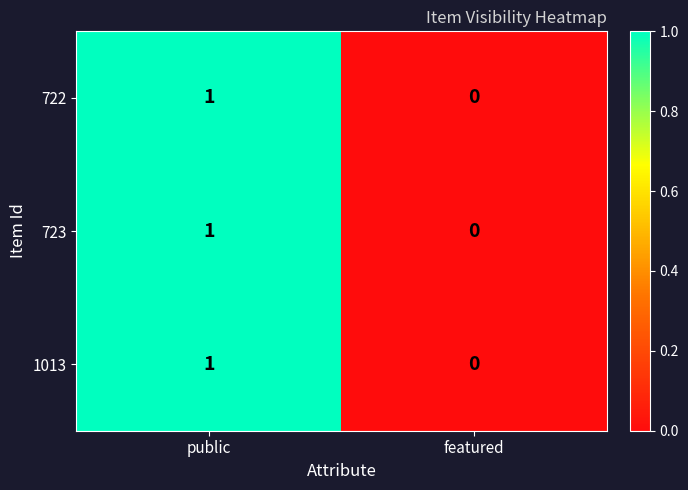

Rank the categories by 722 value from lowest to highest.

featured, public